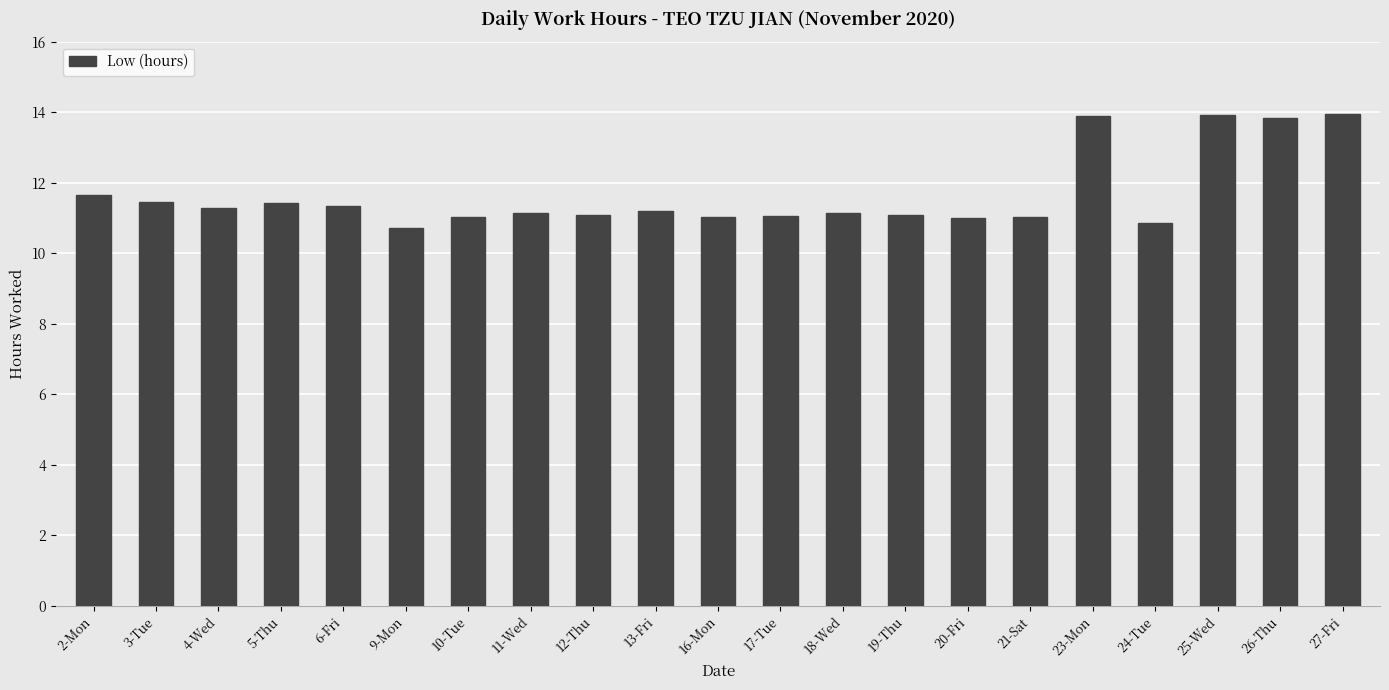

Count the number of categories in the chart.

21